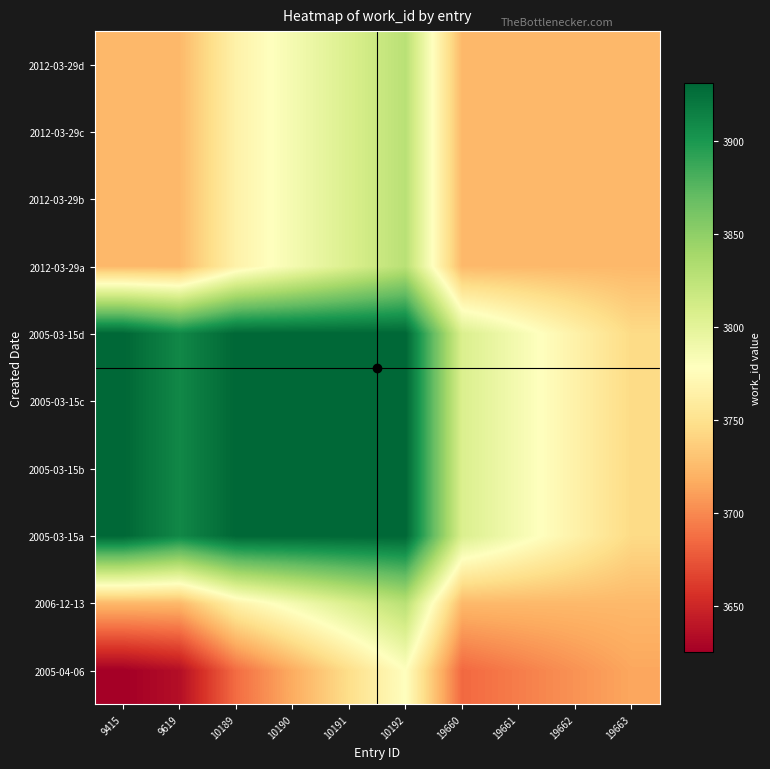

Reading left to right, extract all data points from this chart.

2005-04-06: 9415=3625.0	9619=3634.9	10189=3686.2	10190=3716.8	10191=3747.4	10192=3778.0	19660=3684.4	19661=3694.3	19662=3704.2	19663=3714.1
2006-12-13: 9415=3724.0	9619=3724.0	10189=3765.4	10190=3786.1	10191=3806.8	10192=3827.5	19660=3724.0	19661=3724.0	19662=3724.0	19663=3724.0
2005-03-15a: 9415=3931.0	9619=3910.3	10189=3931.0	10190=3931.0	10191=3931.0	10192=3931.0	19660=3806.8	19661=3786.1	19662=3765.4	19663=3744.7
2005-03-15b: 9415=3931.0	9619=3910.3	10189=3931.0	10190=3931.0	10191=3931.0	10192=3931.0	19660=3806.8	19661=3786.1	19662=3765.4	19663=3744.7
2005-03-15c: 9415=3931.0	9619=3910.3	10189=3931.0	10190=3931.0	10191=3931.0	10192=3931.0	19660=3806.8	19661=3786.1	19662=3765.4	19663=3744.7
2005-03-15d: 9415=3931.0	9619=3910.3	10189=3931.0	10190=3931.0	10191=3931.0	10192=3931.0	19660=3806.8	19661=3786.1	19662=3765.4	19663=3744.7
2012-03-29a: 9415=3724.0	9619=3724.0	10189=3765.4	10190=3786.1	10191=3806.8	10192=3827.5	19660=3724.0	19661=3724.0	19662=3724.0	19663=3724.0
2012-03-29b: 9415=3724.0	9619=3724.0	10189=3765.4	10190=3786.1	10191=3806.8	10192=3827.5	19660=3724.0	19661=3724.0	19662=3724.0	19663=3724.0
2012-03-29c: 9415=3724.0	9619=3724.0	10189=3765.4	10190=3786.1	10191=3806.8	10192=3827.5	19660=3724.0	19661=3724.0	19662=3724.0	19663=3724.0
2012-03-29d: 9415=3724.0	9619=3724.0	10189=3765.4	10190=3786.1	10191=3806.8	10192=3827.5	19660=3724.0	19661=3724.0	19662=3724.0	19663=3724.0